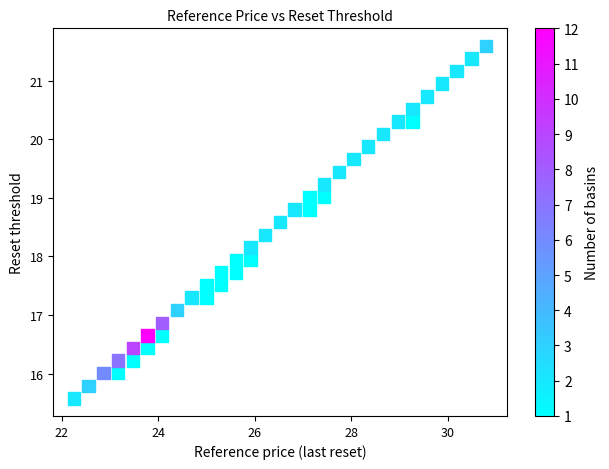

What is the range of X values (max minus min)?

8.5